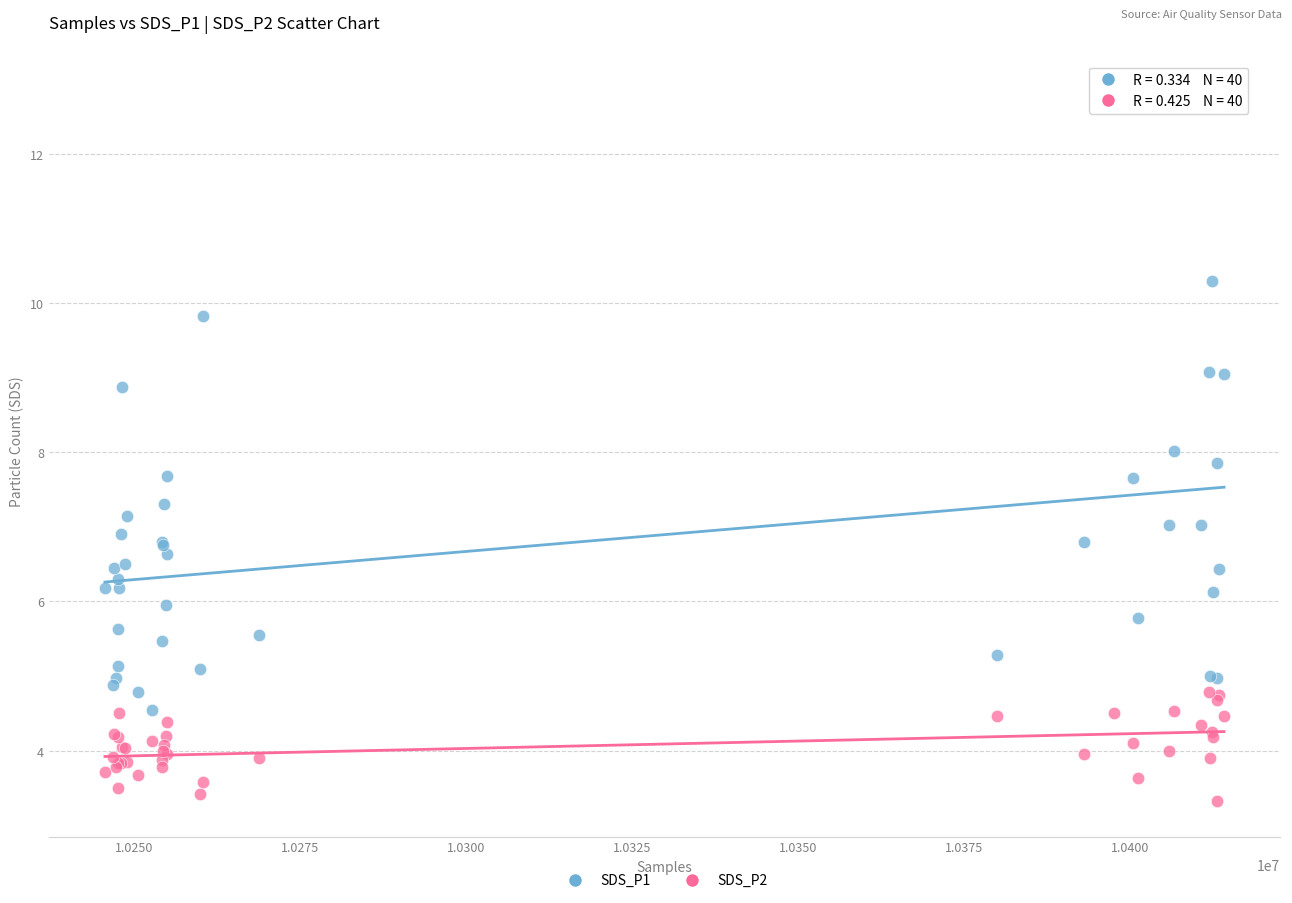

Which series contains the highest Y value?

SDS_P1